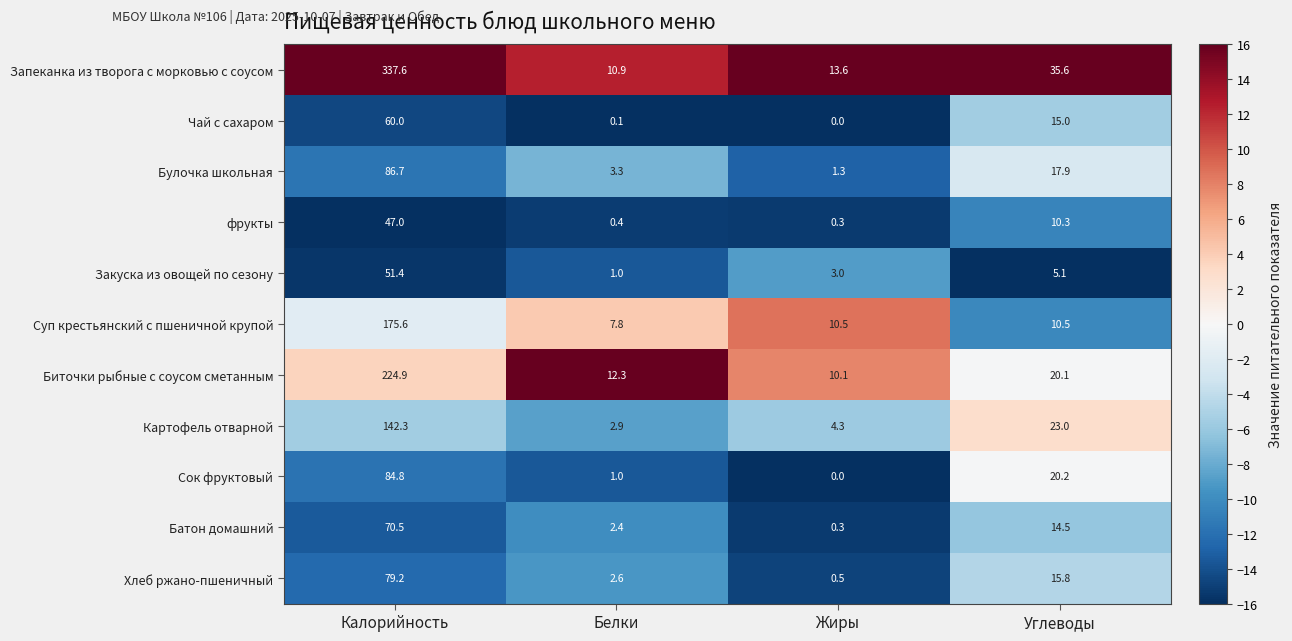

Is it true that Запеканка из творога с морковью с соусом equals 35.6 at Углеводы?

True